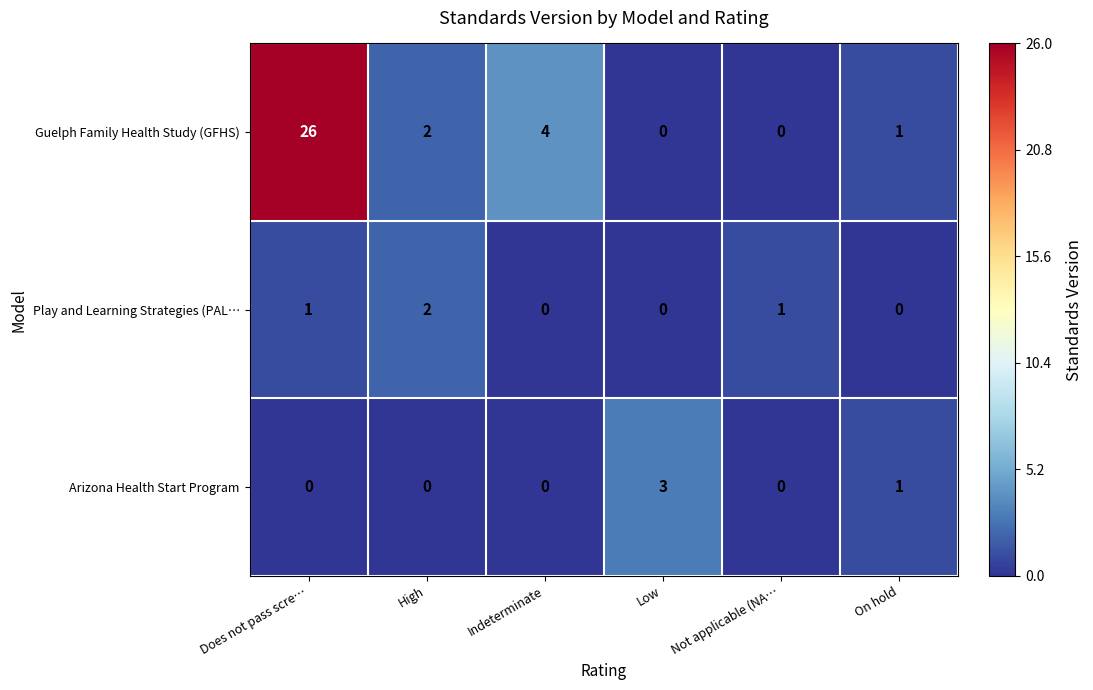

At which label is Guelph Family Health Study (GFHS) closest to 13?

Indeterminate